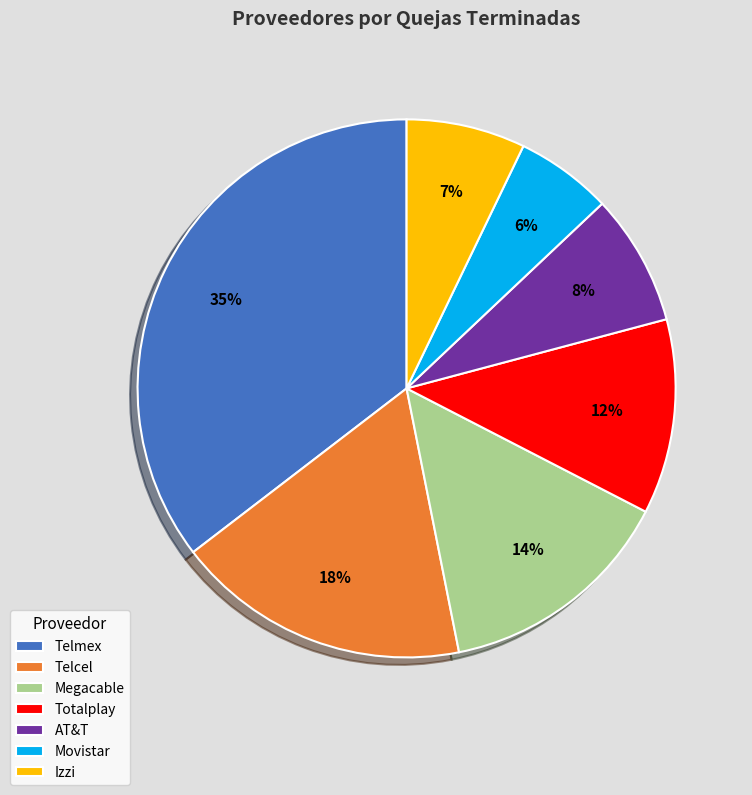

What is the ratio of the value at AT&T to the value at Totalplay?

0.7